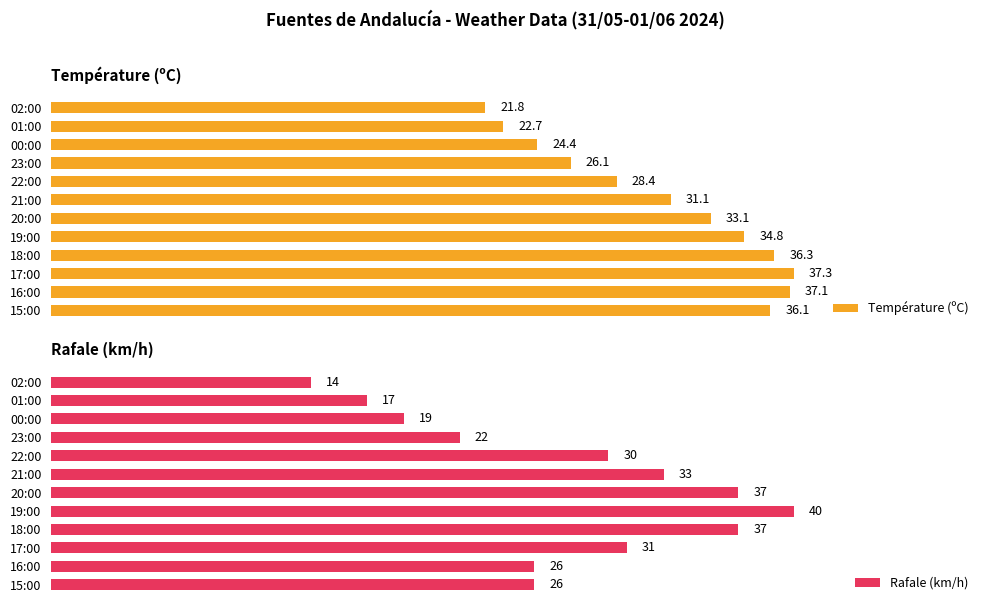

What is the greatest value displayed?

40.0